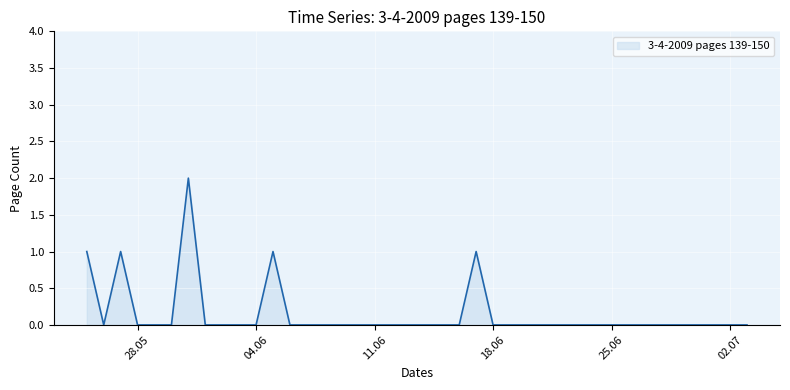

Rank the categories by value from lowest to highest.

2019-05-26, 2019-05-28, 2019-05-29, 2019-05-30, 2019-06-01, 2019-06-02, 2019-06-03, 2019-06-04, 2019-06-06, 2019-06-07, 2019-06-08, 2019-06-09, 2019-06-10, 2019-06-11, 2019-06-12, 2019-06-13, 2019-06-14, 2019-06-15, 2019-06-16, 2019-06-18, 2019-06-19, 2019-06-20, 2019-06-21, 2019-06-22, 2019-06-23, 2019-06-24, 2019-06-25, 2019-06-26, 2019-06-27, 2019-06-28, 2019-06-29, 2019-06-30, 2019-07-01, 2019-07-02, 2019-07-03, 2019-05-25, 2019-05-27, 2019-06-05, 2019-06-17, 2019-05-31